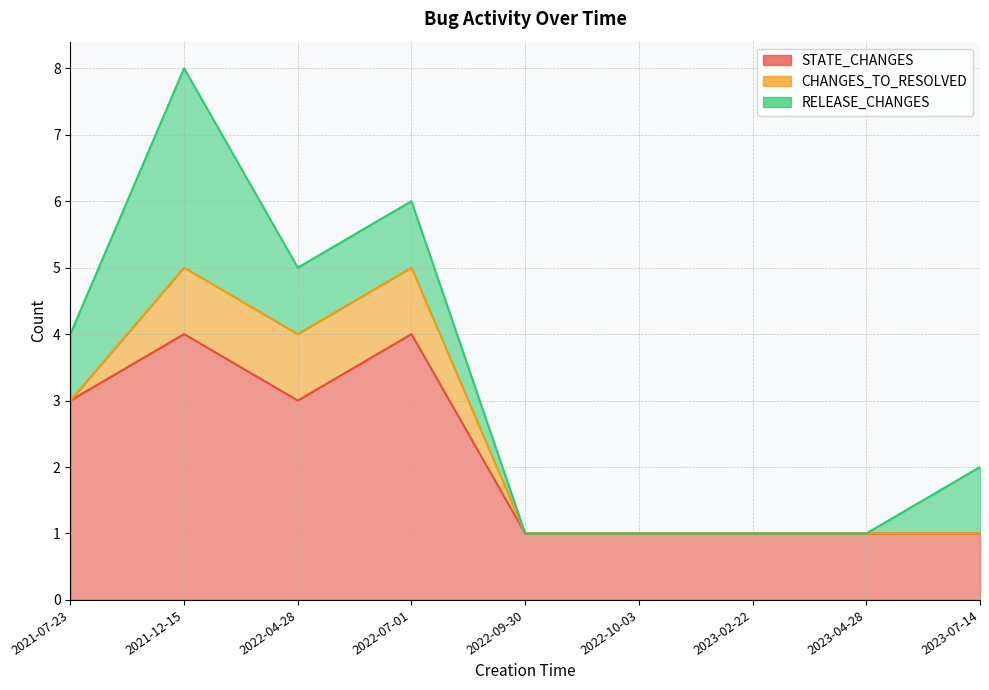

The CHANGES_TO_RESOLVED series shows 0 at 2023-02-22. True or false?

True